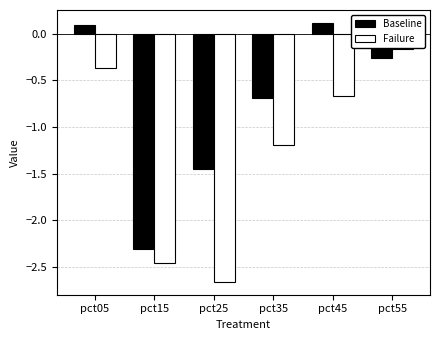

Which category has the lowest value in the Failure series?

pct25